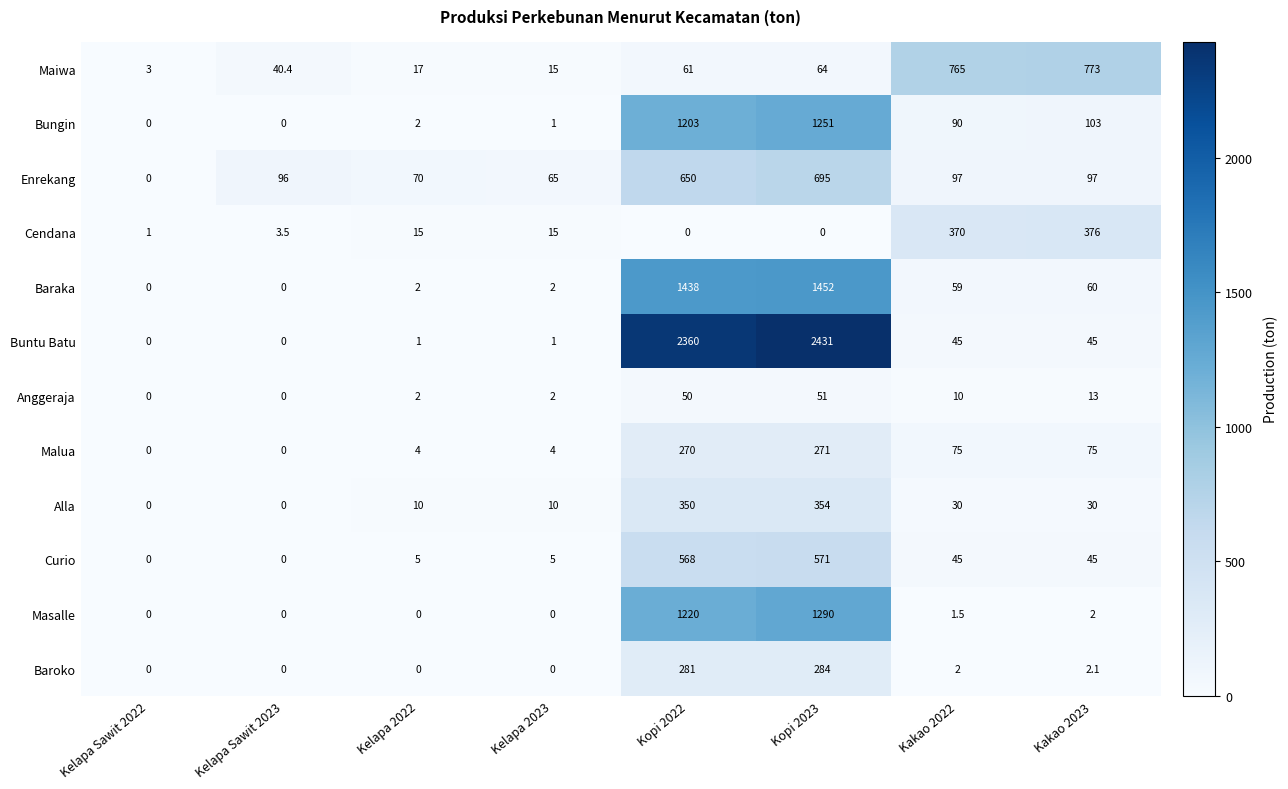

The value of Baraka at Kelapa Sawit 2022 is -662.2. True or false?

False